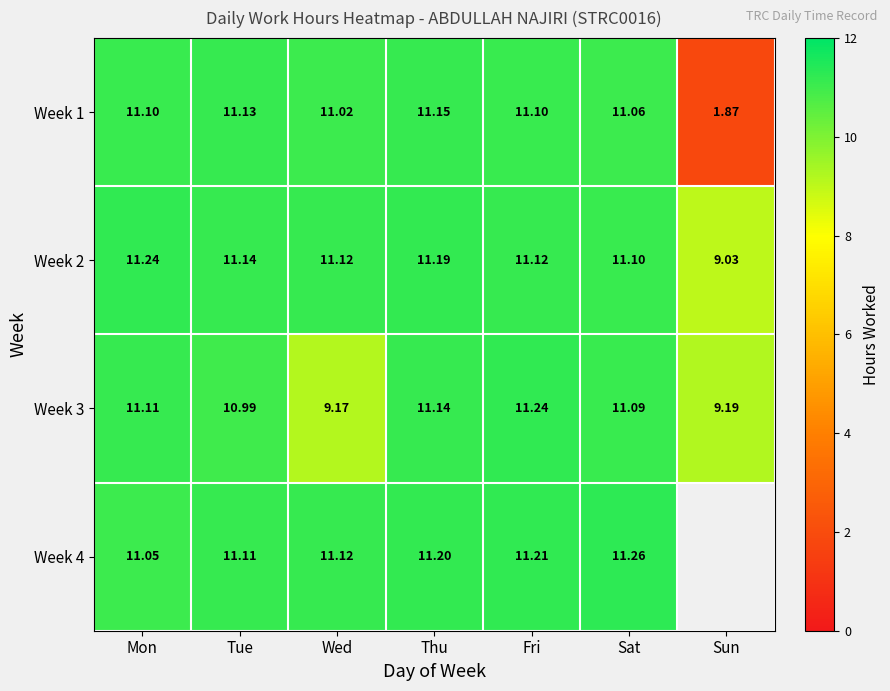

Is the value of Week 3 at Wed greater than the value of Week 2 at Mon?

No